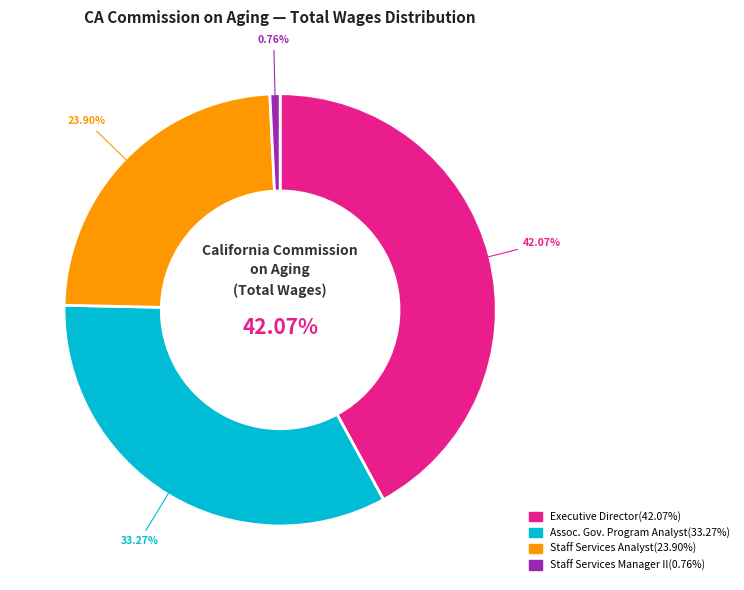

What percentage is the Associate Governmental Program Analyst slice, to the nearest percent?

33%